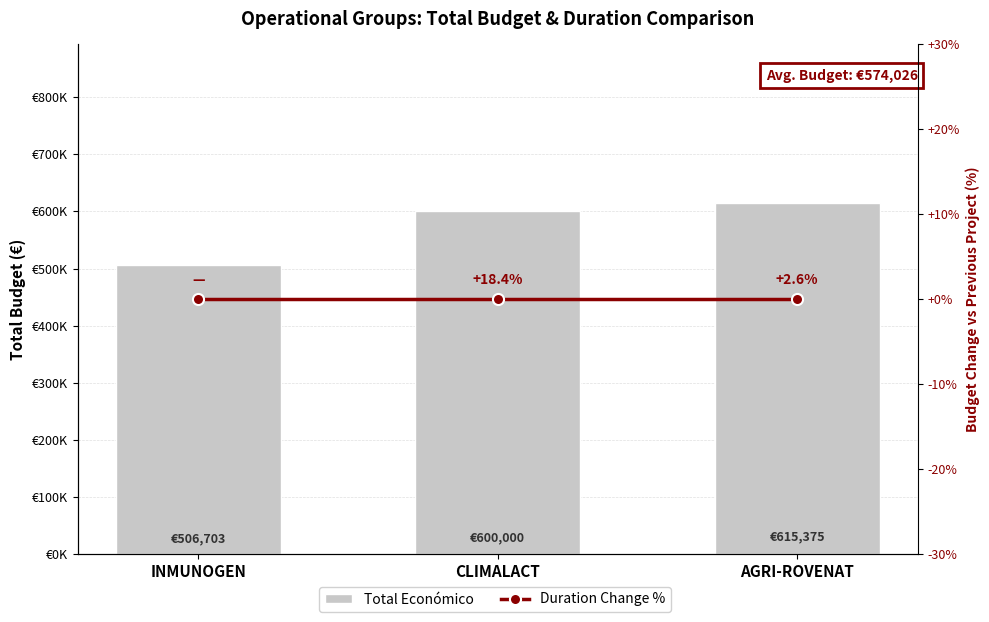

What is the label of the 1st bar from the left?

INMUNOGEN